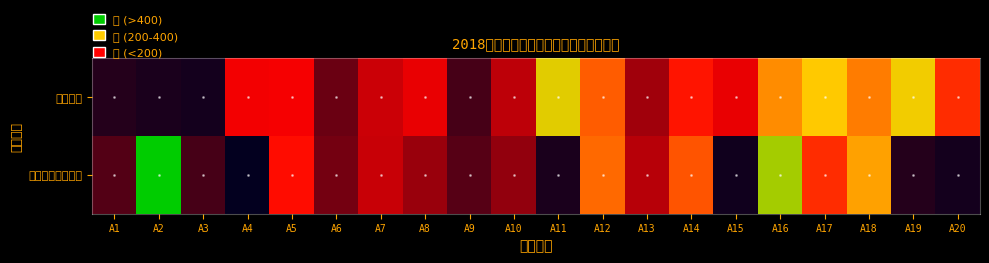

Rank the series by their average value, from highest to lowest.

管理岗位, 初级专业技术岗位